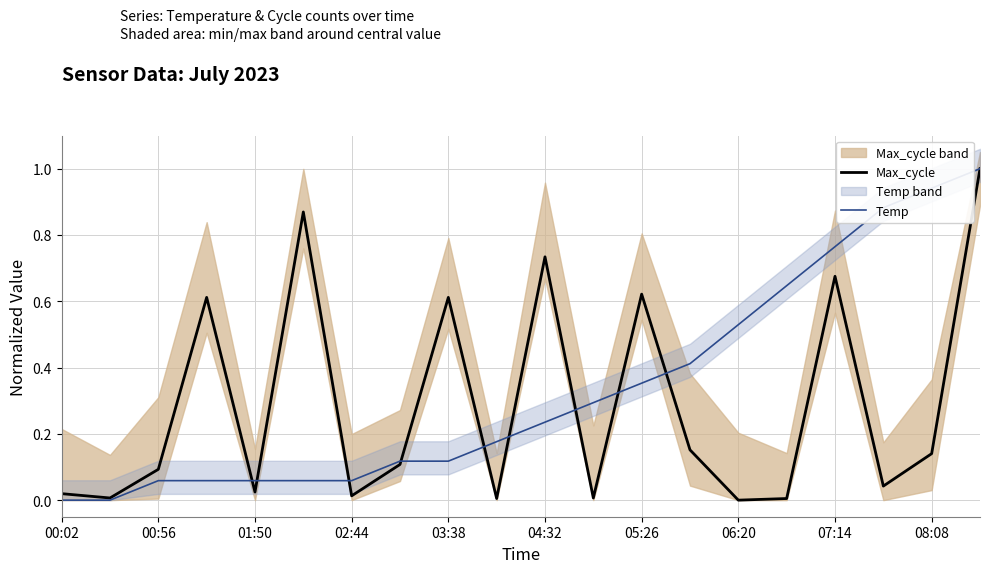

What is the highest value of the Temp series?

1.0